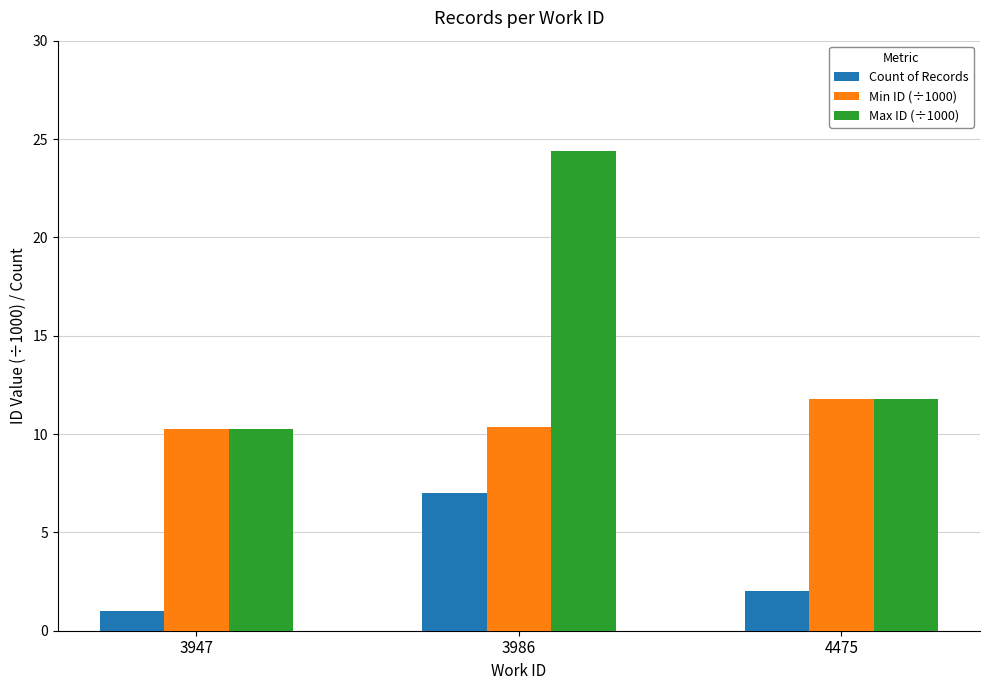

How many data points does each series have?

3